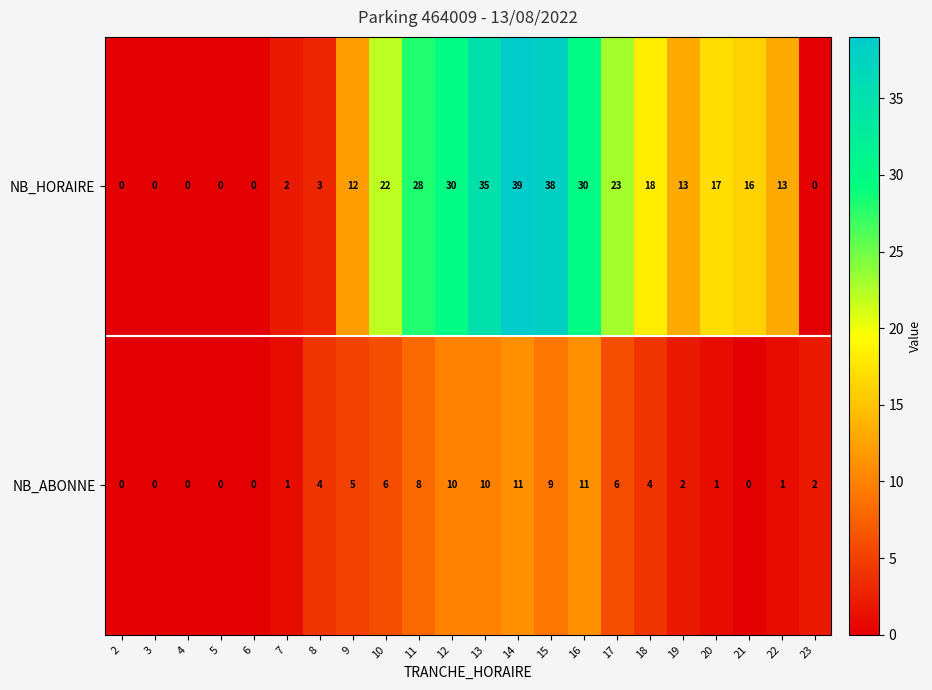

What is the difference between the highest and lowest values at 18?

14